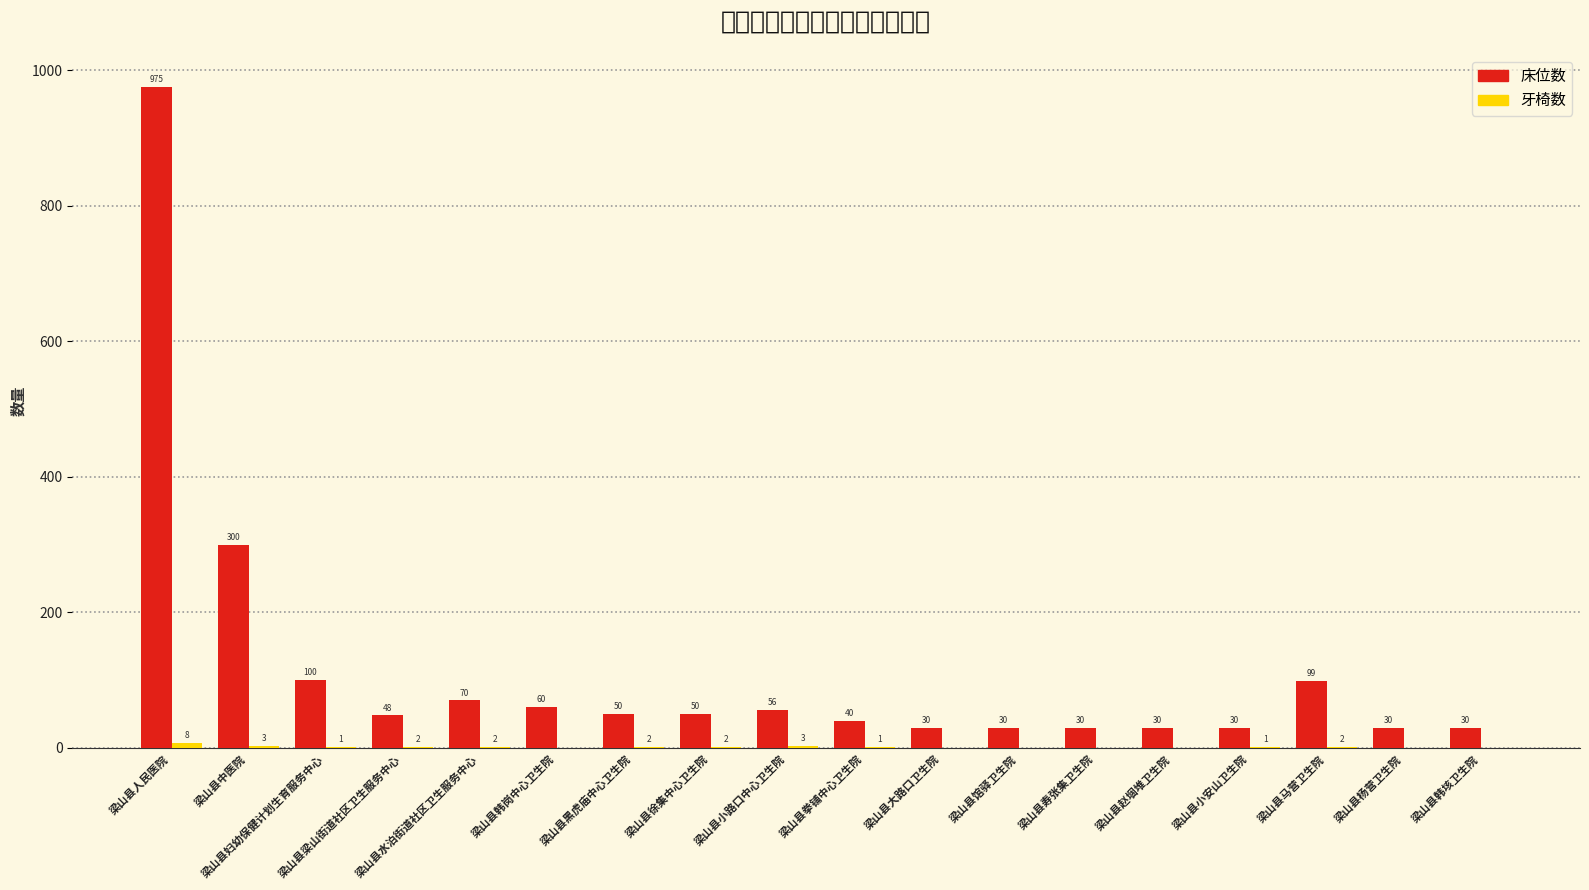

Which series changed the most between 梁山县水泊街道社区卫生服务中心 and 梁山县馆驿卫生院?

床位数